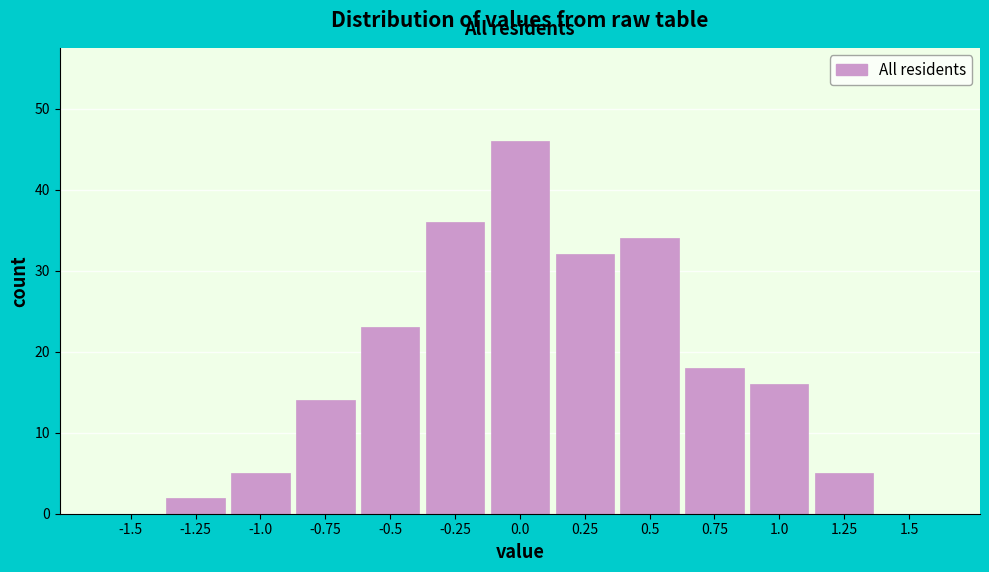

Reading left to right, list all the values displayed in this chart.

-1.5=0	-1.25=2	-1.0=5	-0.75=14	-0.5=23	-0.25=36	0.0=46	0.25=32	0.5=34	0.75=18	1.0=16	1.25=5	1.5=0